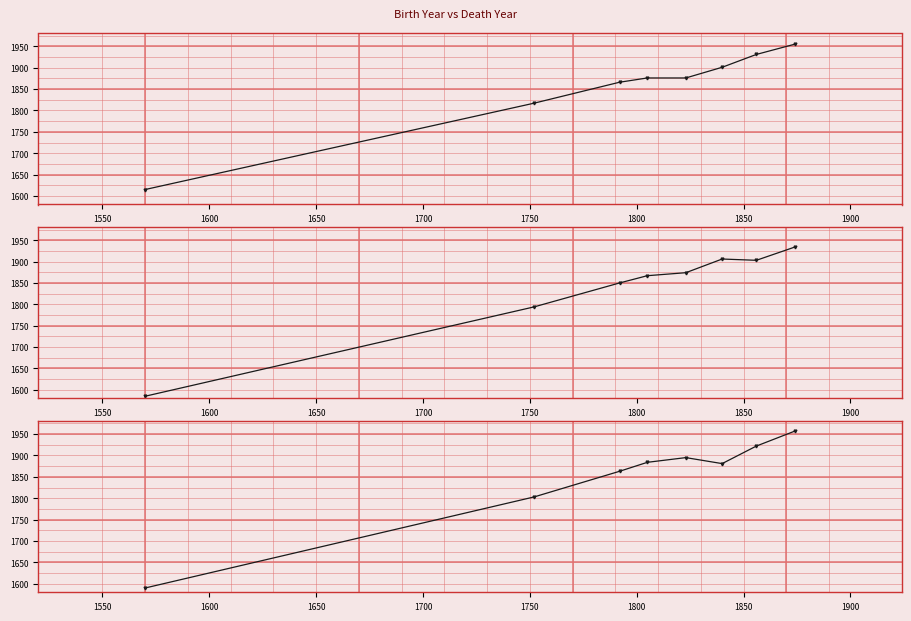

List the series in order of their overall mean, highest first.

deathYear, deathYear_lead3, deathYear_lead2